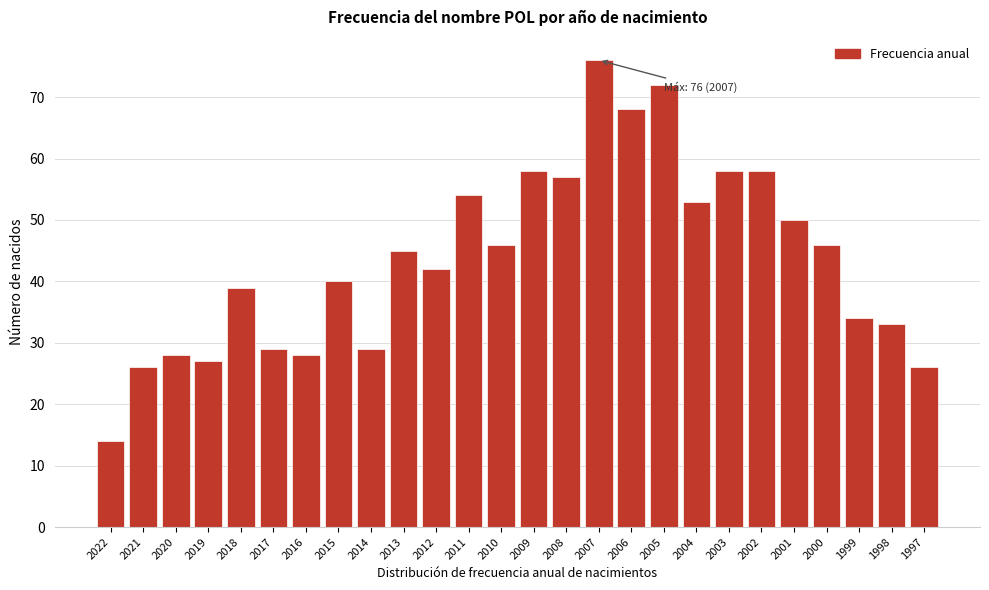

Reading left to right, what are all the values shown in this chart?

2022=14	2021=26	2020=28	2019=27	2018=39	2017=29	2016=28	2015=40	2014=29	2013=45	2012=42	2011=54	2010=46	2009=58	2008=57	2007=76	2006=68	2005=72	2004=53	2003=58	2002=58	2001=50	2000=46	1999=34	1998=33	1997=26